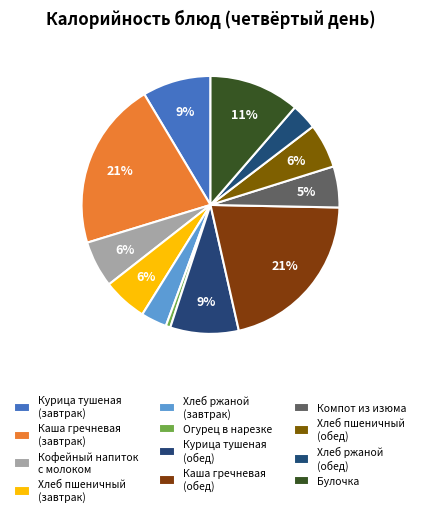

How many segments does this pie chart have?

12